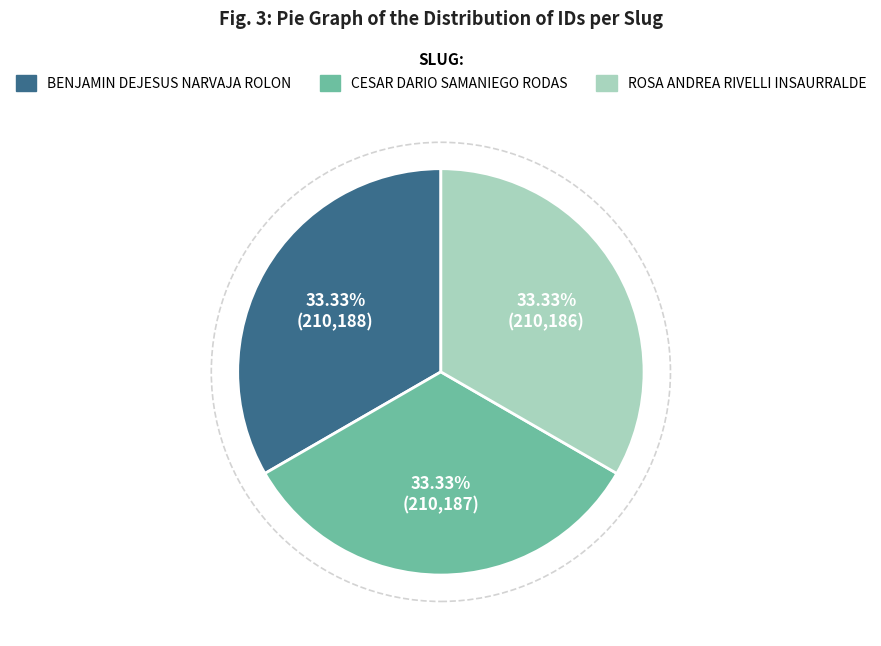

Is there a majority slice in this chart?

No